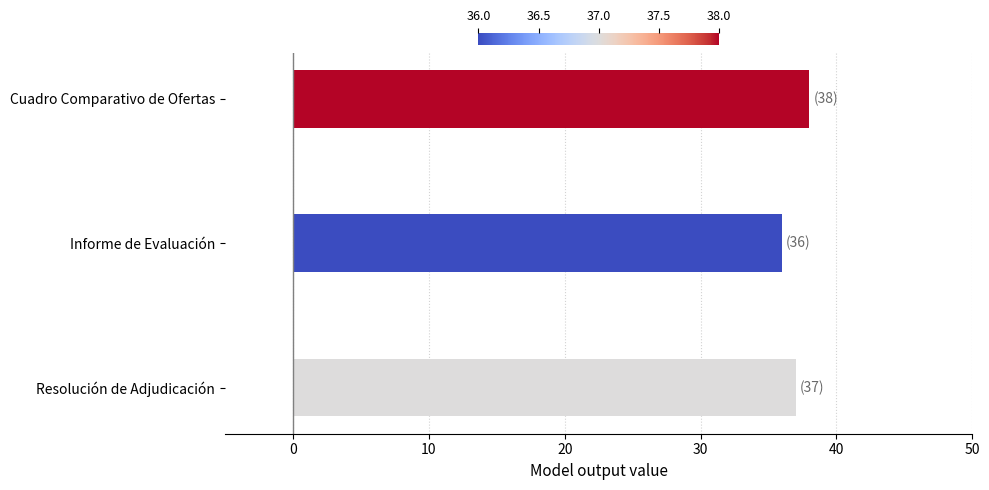

Rank the categories by value from highest to lowest.

Cuadro Comparativo de Ofertas, Resolución de Adjudicación, Informe de Evaluación